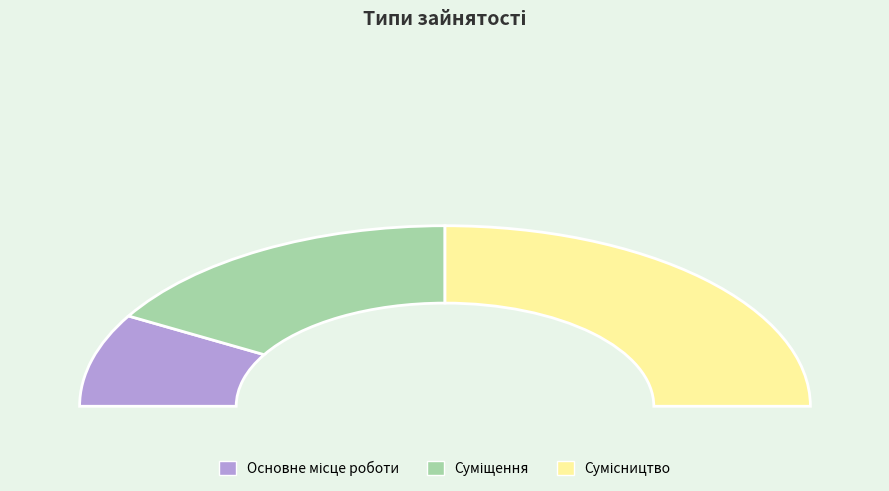

What percentage do Основне місце роботи and Суміщення together represent?

50.0%